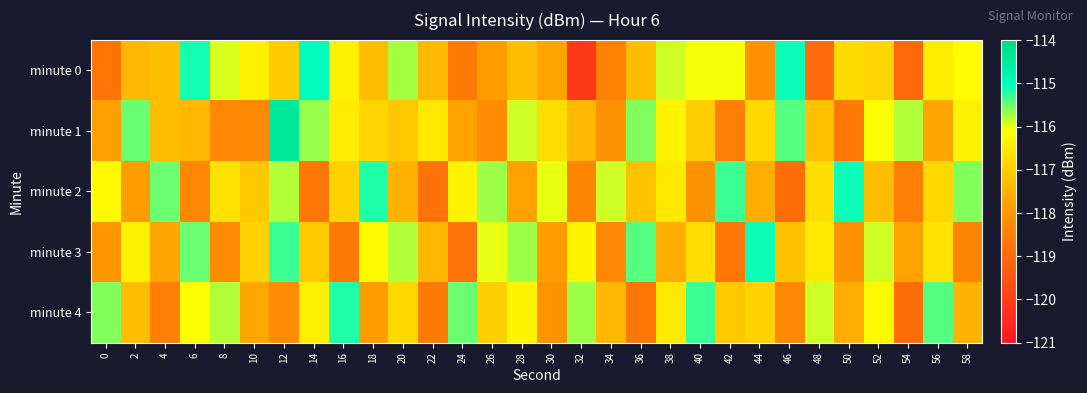

Reading left to right, what are all the values shown in this chart?

minute 0: 0=-118.8	2=-117.4	4=-117.3	6=-115.1	8=-116.0	10=-116.4	12=-117.0	14=-115.0	16=-116.4	18=-117.3	20=-115.7	22=-117.3	24=-118.6	26=-117.9	28=-117.3	30=-117.8	32=-120.2	34=-118.5	36=-117.3	38=-115.9	40=-116.1	42=-116.1	44=-118.1	46=-115.1	48=-119.0	50=-116.7	52=-116.9	54=-119.1	56=-116.4	58=-116.1
minute 1: 0=-117.9	2=-115.5	4=-117.3	6=-117.4	8=-118.3	10=-118.3	12=-114.5	14=-115.7	16=-116.4	18=-116.9	20=-117.1	22=-116.5	24=-117.8	26=-118.2	28=-115.9	30=-116.7	32=-117.4	34=-118.1	36=-115.6	38=-116.3	40=-117.0	42=-118.5	44=-116.8	46=-115.4	48=-117.2	50=-118.6	52=-116.1	54=-115.8	56=-117.7	58=-116.4
minute 2: 0=-116.2	2=-117.9	4=-115.5	6=-118.3	8=-116.6	10=-117.1	12=-115.8	14=-118.7	16=-116.9	18=-115.2	20=-117.5	22=-118.8	24=-116.3	26=-115.7	28=-117.8	30=-116.0	32=-118.4	34=-115.9	36=-117.2	38=-116.5	40=-118.1	42=-115.3	44=-117.6	46=-118.9	48=-116.7	50=-115.1	52=-117.3	54=-118.5	56=-116.8	58=-115.6
minute 3: 0=-118.0	2=-116.4	4=-117.7	6=-115.5	8=-118.2	10=-116.9	12=-115.3	14=-117.1	16=-118.6	18=-116.2	20=-115.8	22=-117.4	24=-118.8	26=-116.0	28=-115.7	30=-117.9	32=-116.3	34=-118.3	36=-115.4	38=-117.6	40=-116.7	42=-118.7	44=-115.1	46=-117.2	48=-116.5	50=-118.1	52=-115.9	54=-117.8	56=-116.6	58=-118.4
minute 4: 0=-115.6	2=-117.3	4=-118.5	6=-116.1	8=-115.8	10=-117.7	12=-118.2	14=-116.4	16=-115.2	18=-117.9	20=-116.8	22=-118.6	24=-115.5	26=-117.0	28=-116.3	30=-118.1	32=-115.7	34=-117.4	36=-118.7	38=-116.5	40=-115.3	42=-117.1	44=-116.9	46=-118.3	48=-115.9	50=-117.6	52=-116.2	54=-118.9	56=-115.4	58=-117.5